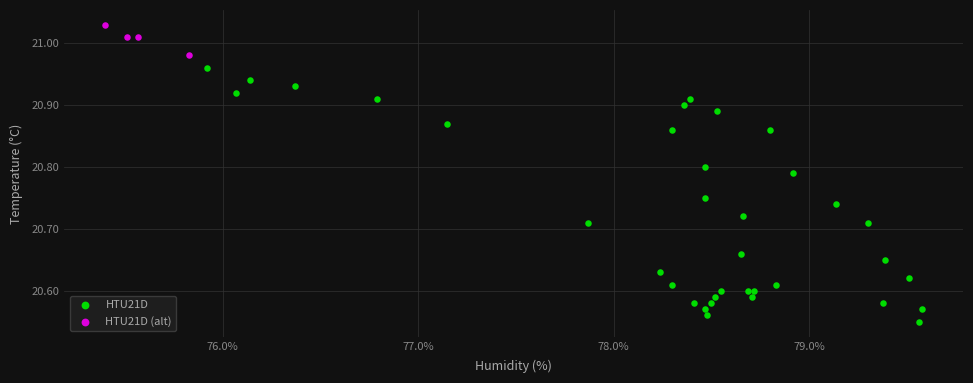

Which series reaches the minimum Y coordinate?

HTU21D